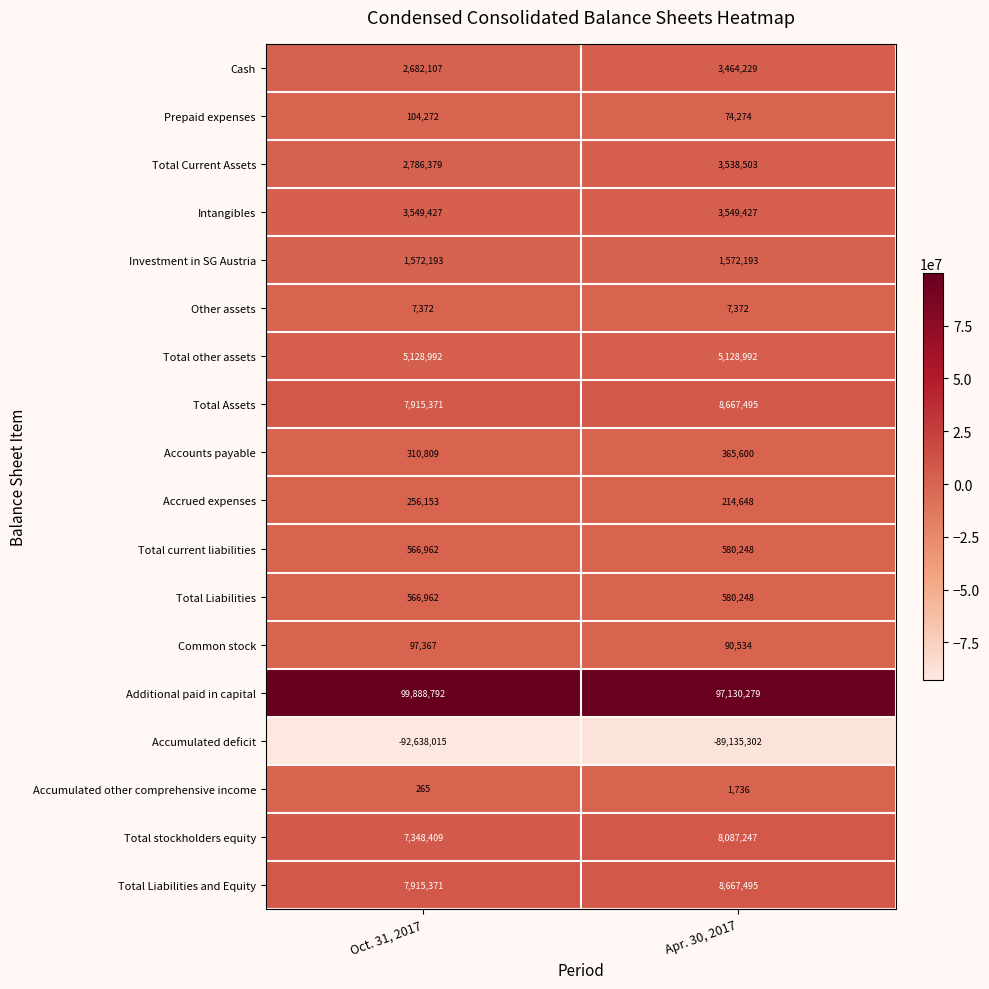

Between Oct. 31, 2017 and Apr. 30, 2017, which series saw the biggest shift?

Accumulated deficit